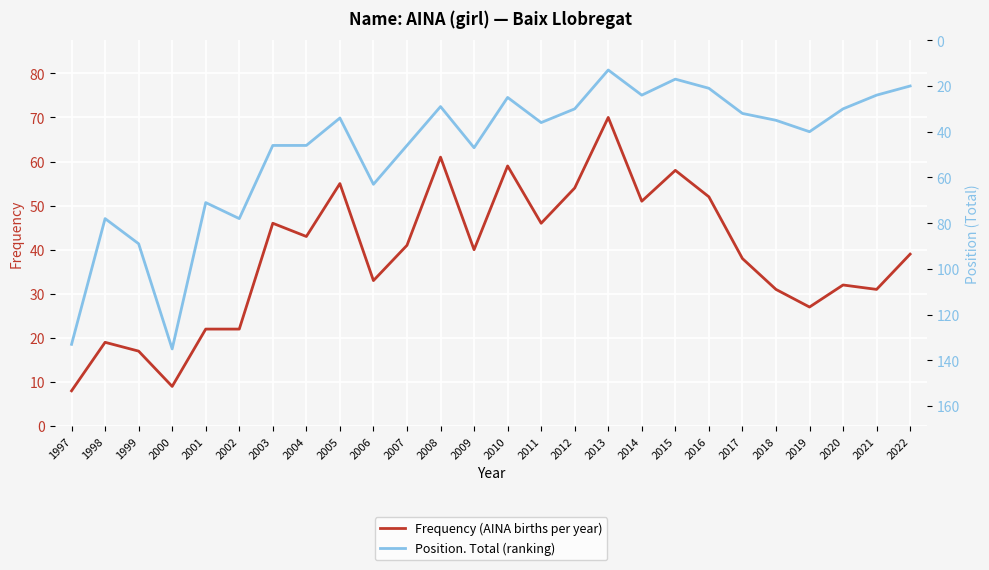

What is the difference between the second highest and minimum values in the Position. Total (ranking) series?

120